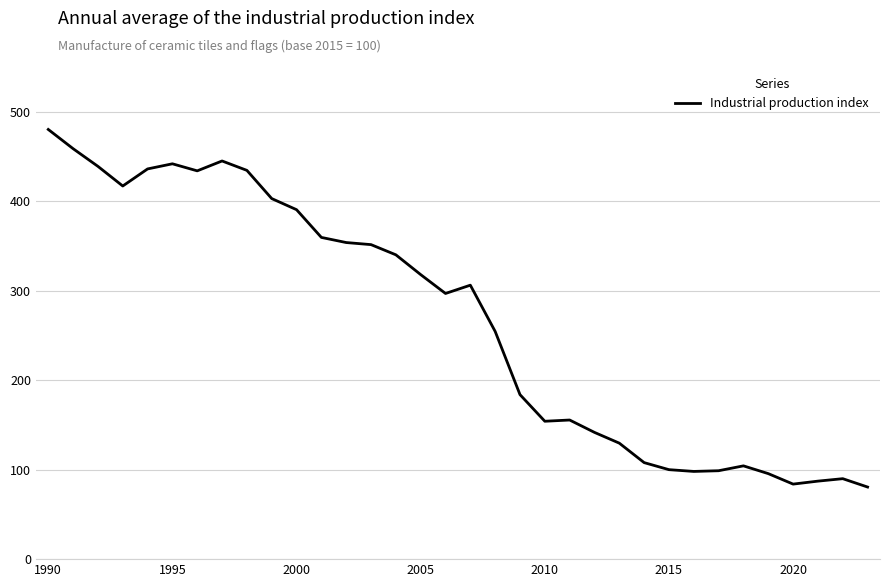

Does the chart have visible grid lines?

Yes